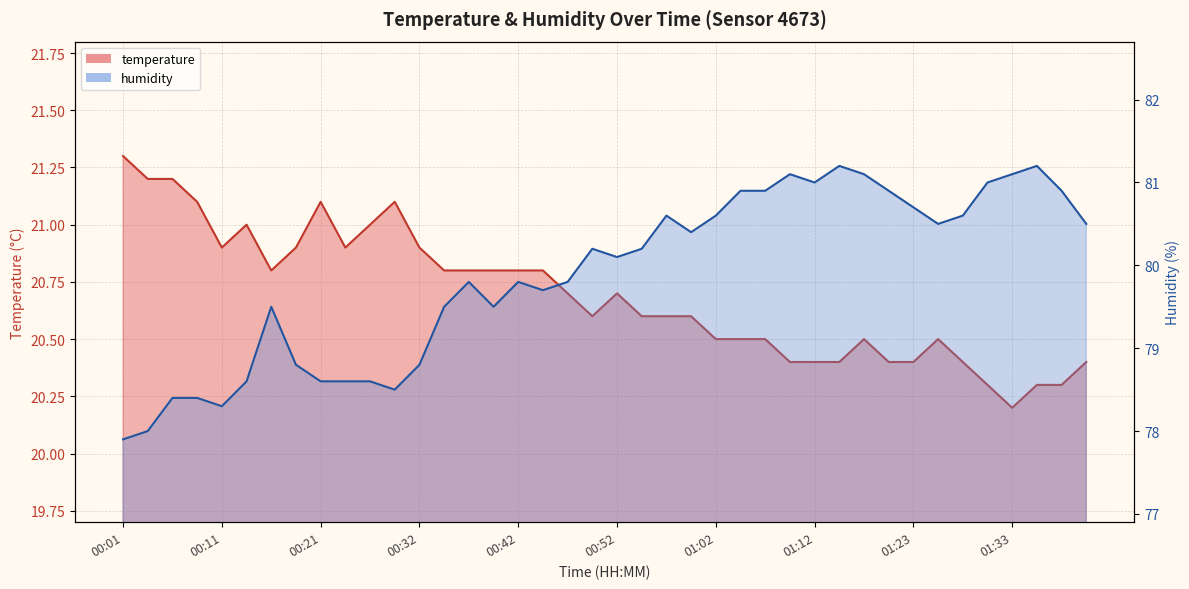

What are all the series names shown in the legend?

temperature, humidity